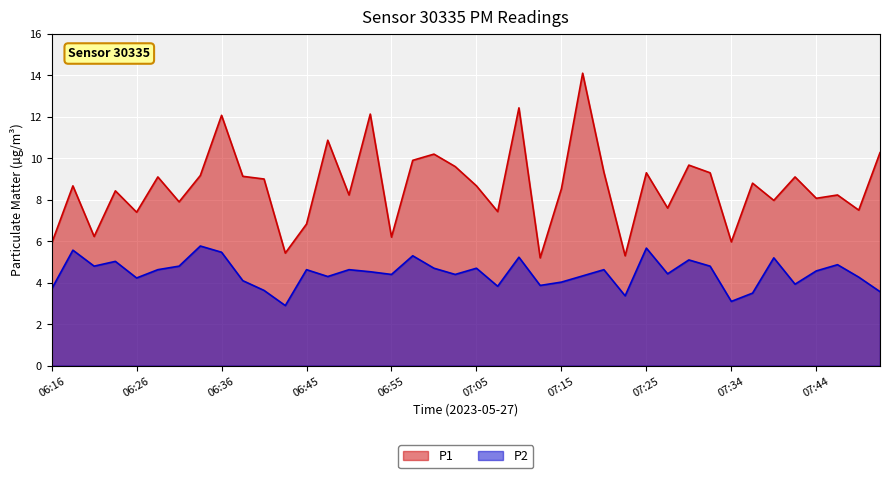

What is the label of the 5th point from the right?

07:42